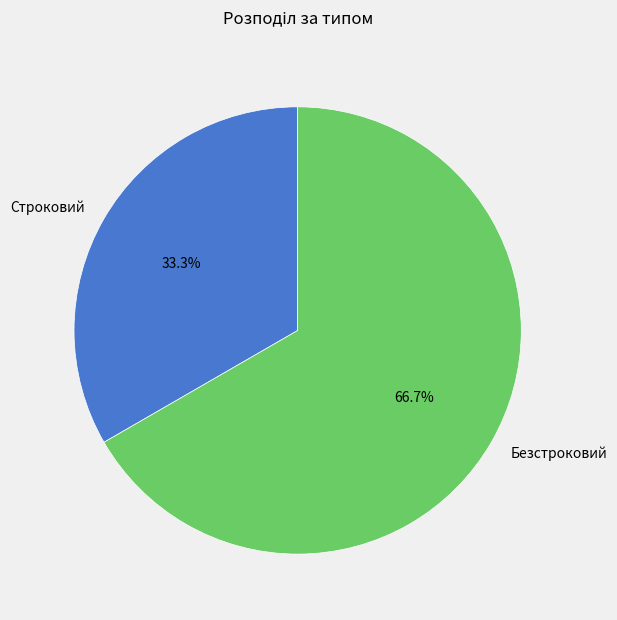

Does Строковий account for over 50% of the chart?

No